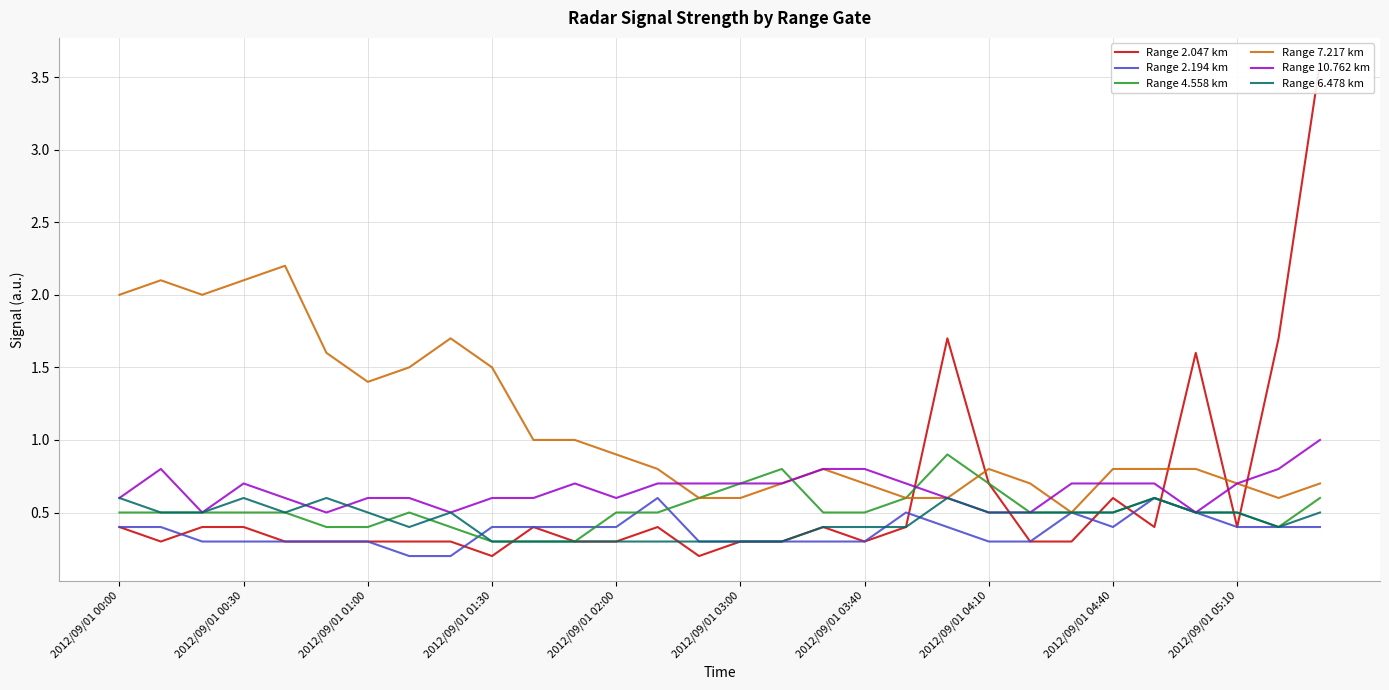

What is the maximum value shown in the chart?

3.6